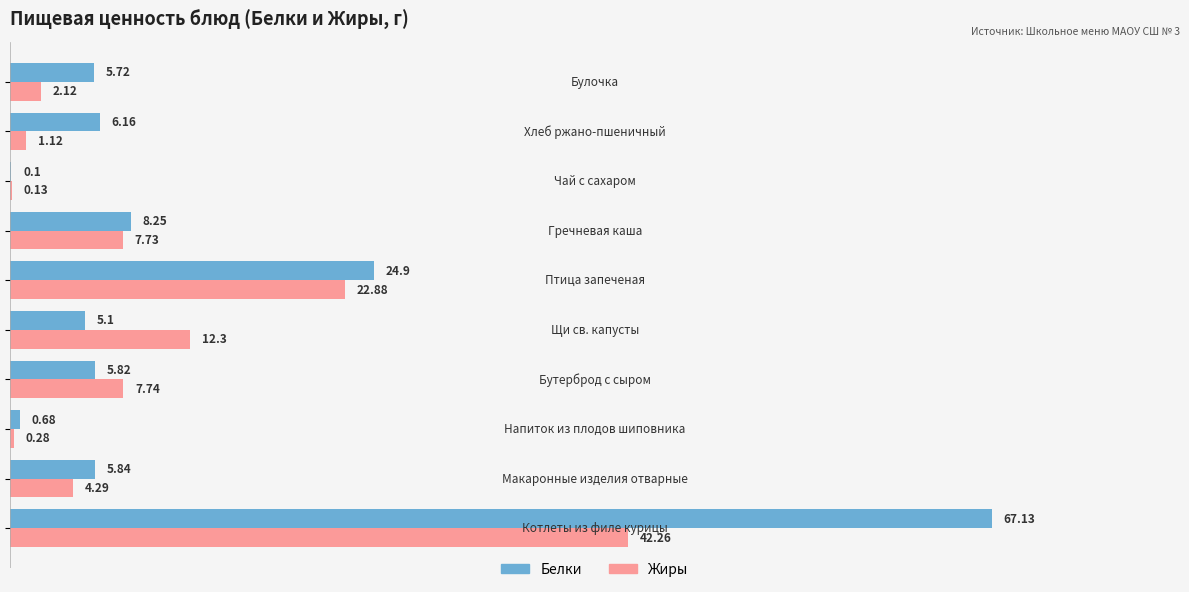

Which series has the largest total across all categories?

Белки